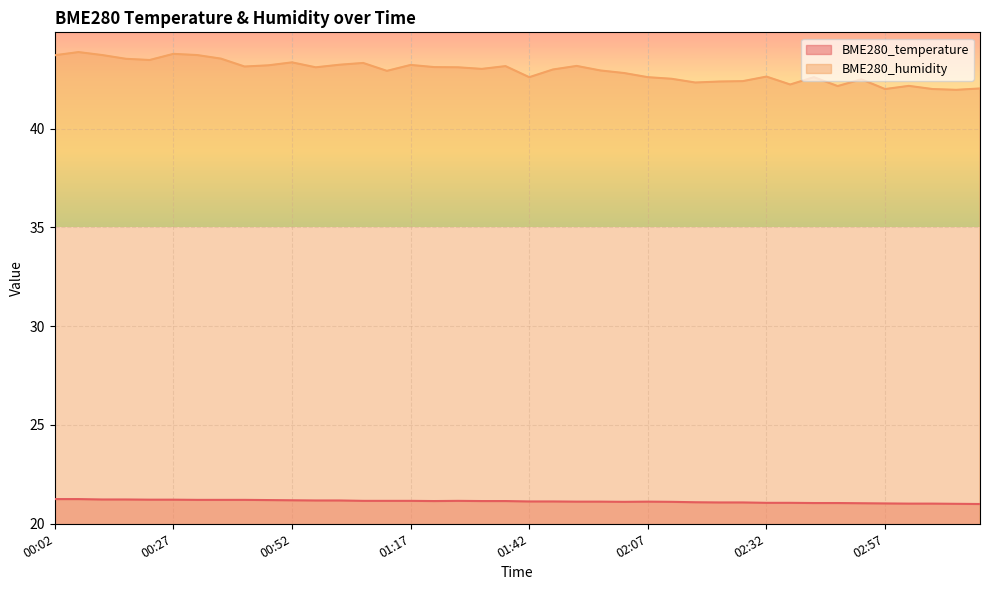

Does the chart display data point markers on the line(s)?

No